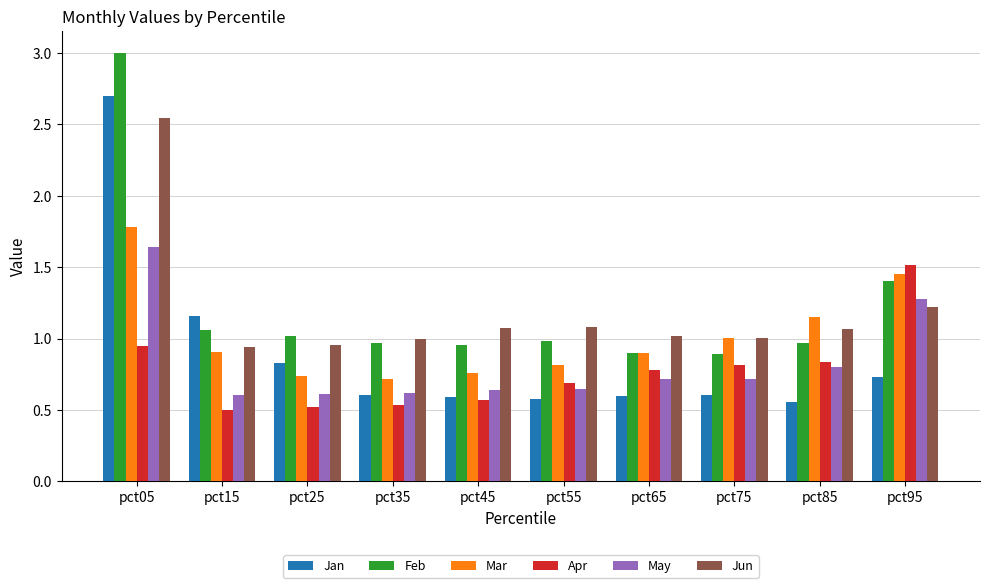

Is the value of Jun at pct55 greater than the value of Mar at pct85?

No